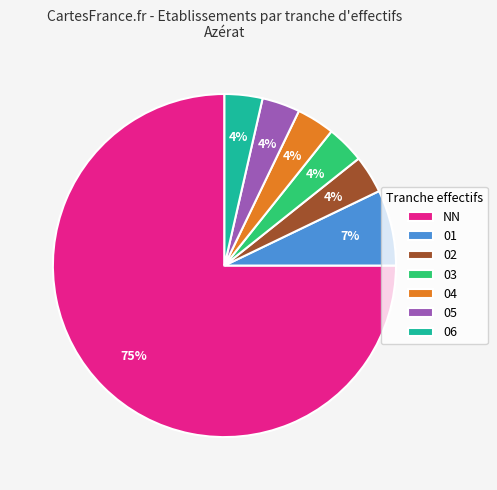

Which category has the biggest portion of the pie?

NN